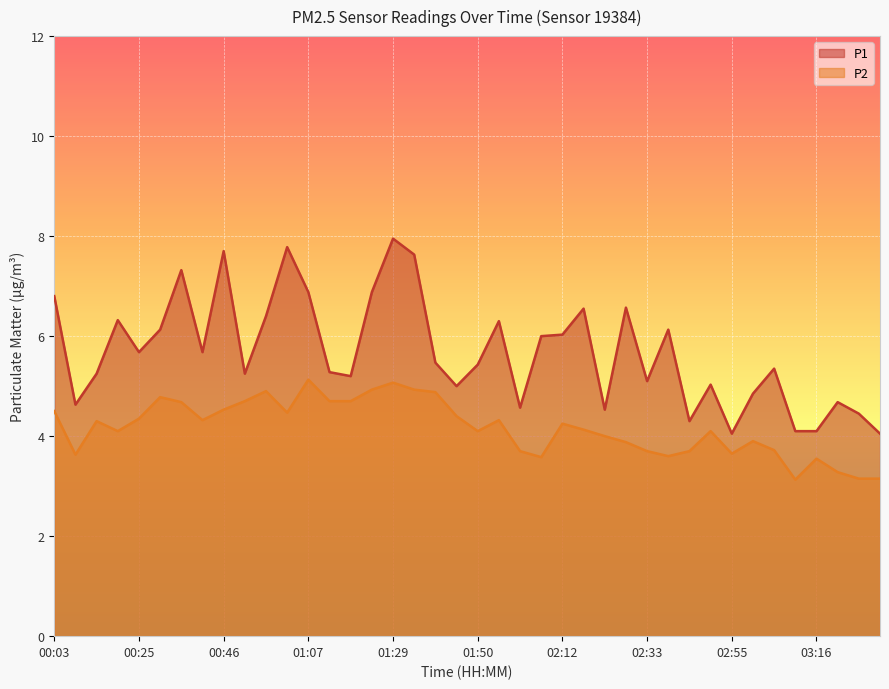

How many interior local peaks does the P1 series have?

12